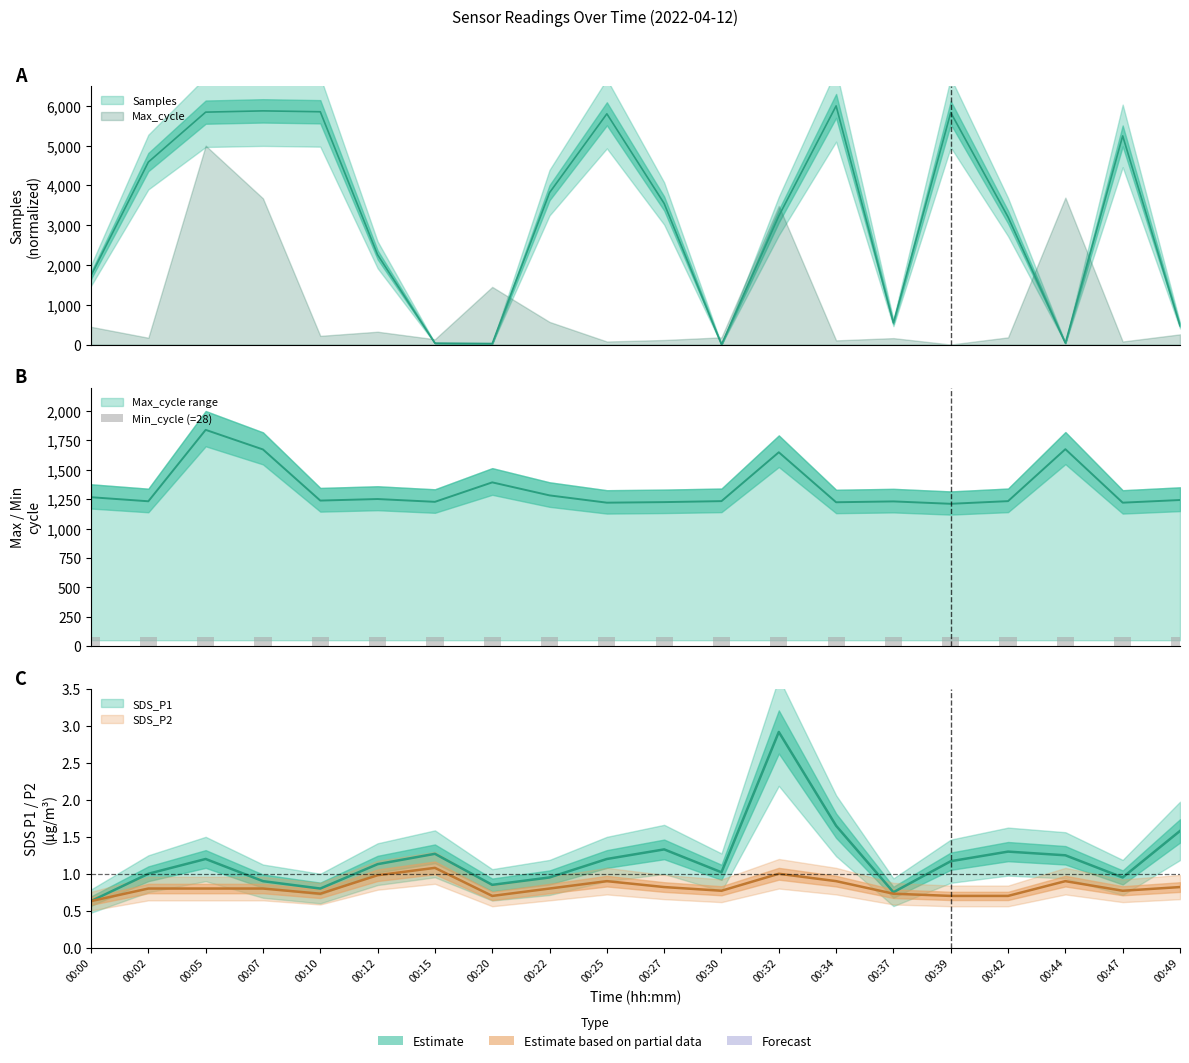

At 00:22, list the series in order from smallest to largest.

SDS_P2, SDS_P1, Max_cycle, Samples